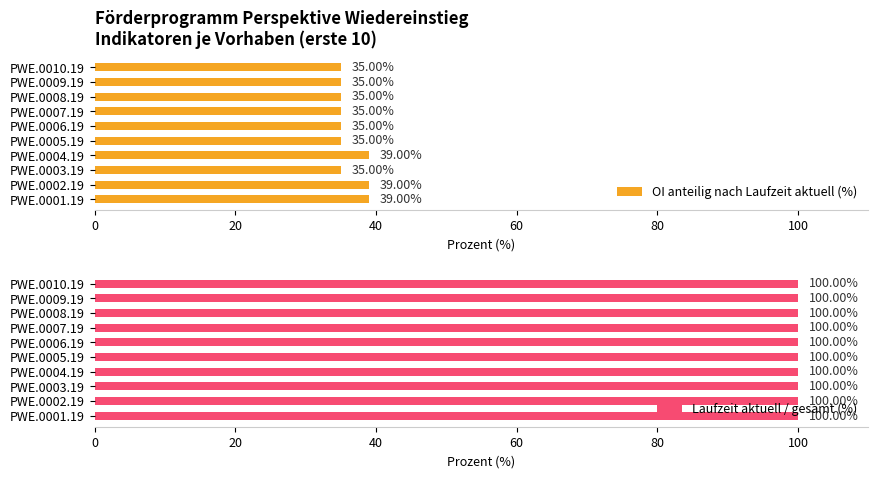

At how many categories does at least one series exceed 32?

10